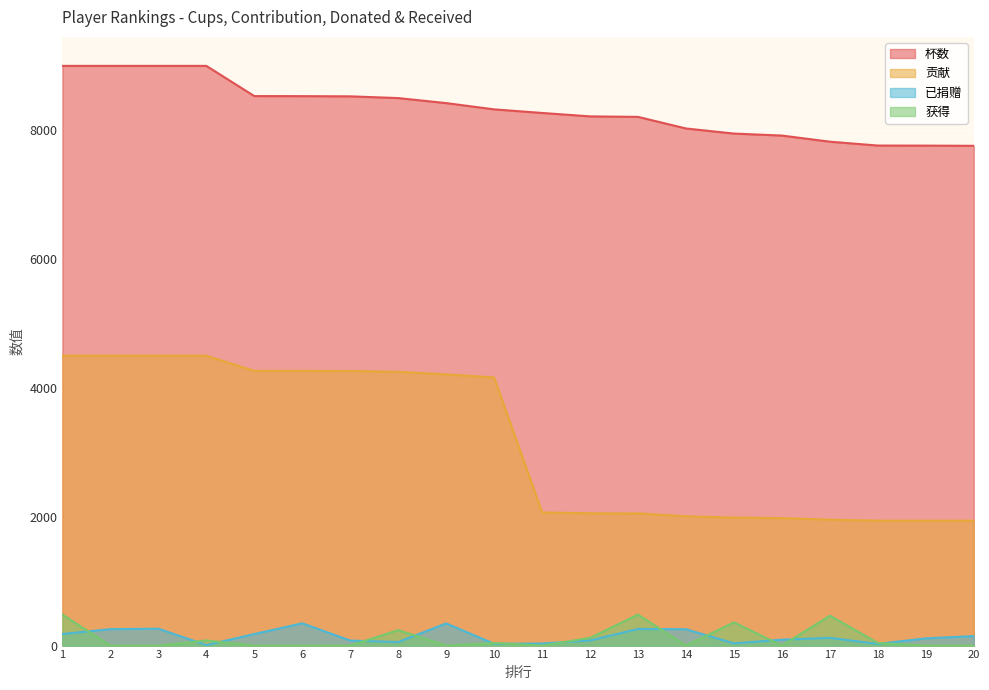

Which series changed the most between 2 and 11?

贡献